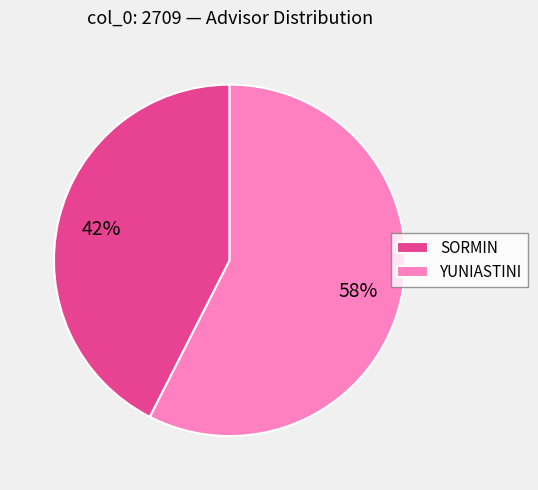

Which slice is the smallest?

SORMIN